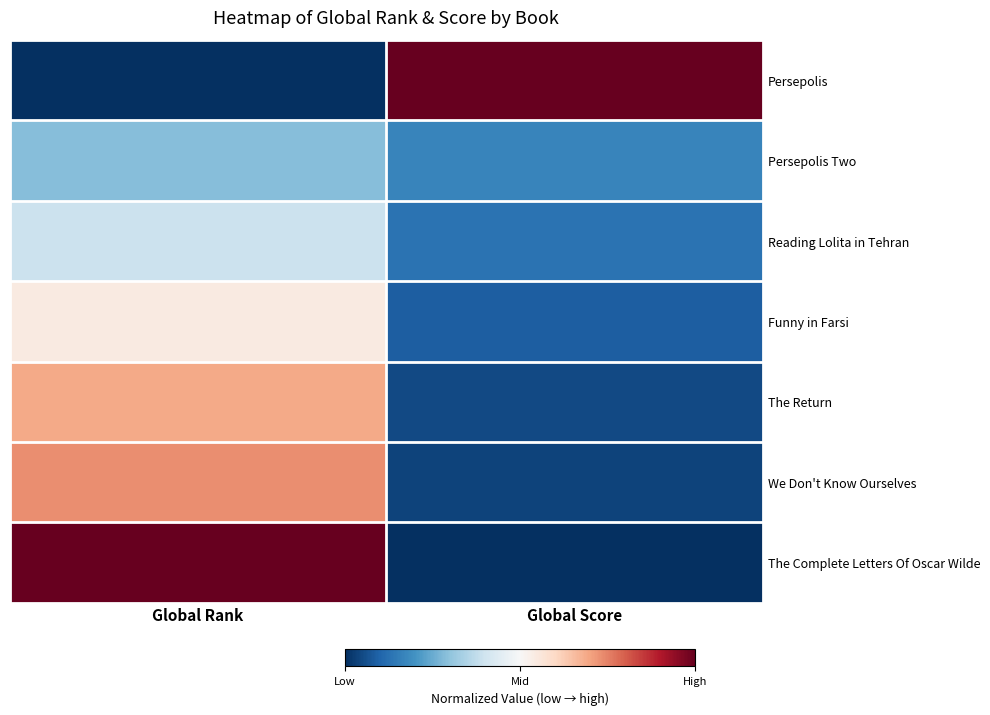

At which category does the chart reach its peak across all series?

Global Rank